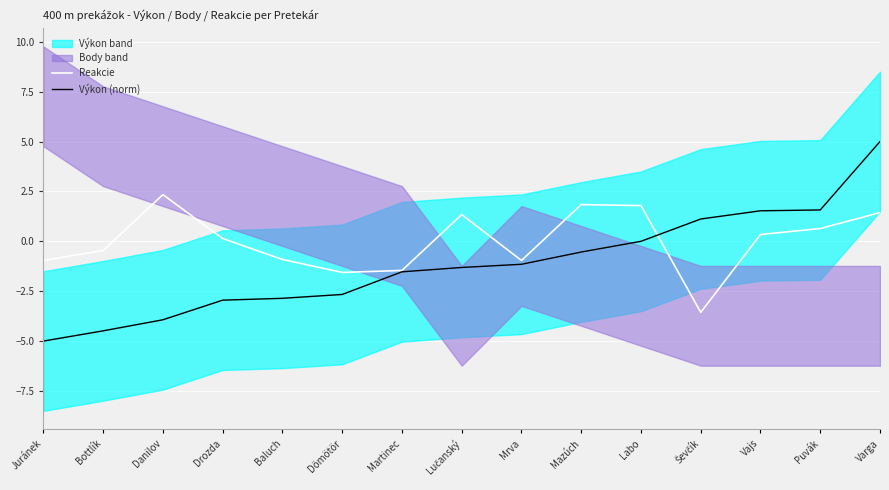

Read the Výkon (norm) value at Dömötör.

-2.7